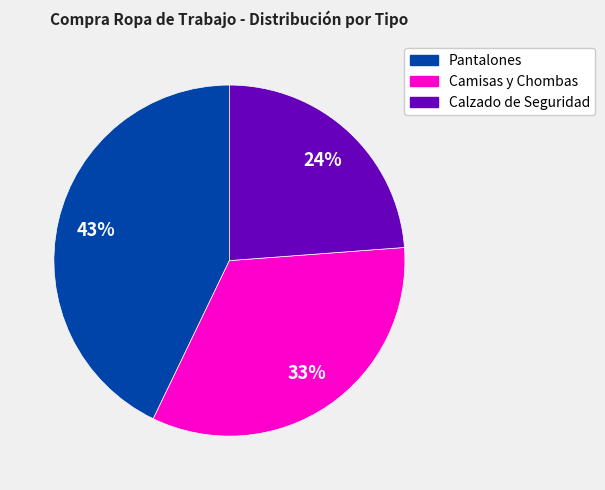

Is there a majority slice in this chart?

No